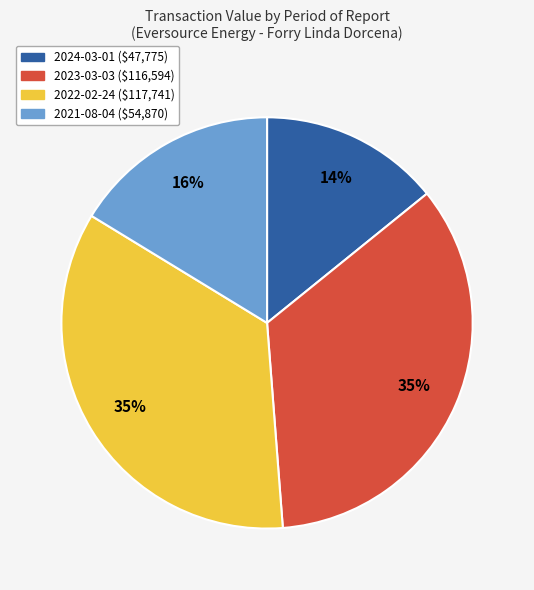

Do 2021-08-04 and 2022-02-24 together represent more than half of the pie?

Yes